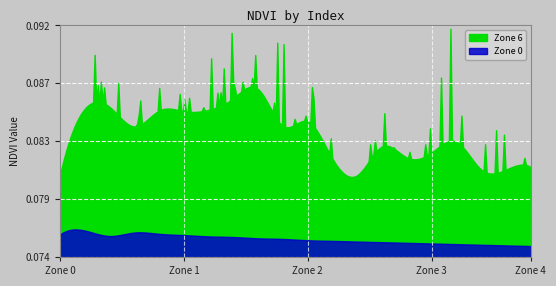

Reading left to right, transcribe all the data shown in this chart.

Zone 0: 0=0.1	1=0.1	2=0.1	3=0.1	4=0.1	5=0.1	6=0.1	7=0.1	8=0.1	9=0.1	10=0.1	11=0.1	12=0.1	13=0.1	14=0.1	15=0.1	16=0.1	17=0.1	18=0.1	19=0.1
Zone 6: 0=0.1	1=0.1	2=0.1	3=0.1	4=0.1	5=0.1	6=0.1	7=0.1	8=0.1	9=0.1	10=0.1	11=0.1	12=0.1	13=0.1	14=0.1	15=0.1	16=0.1	17=0.1	18=0.1	19=0.1